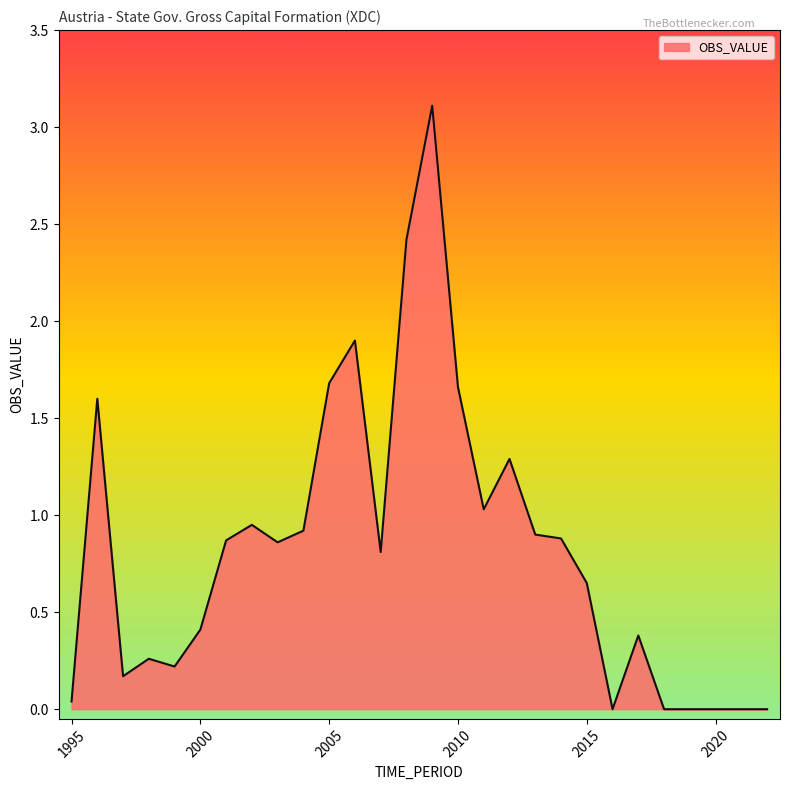

What is the greatest value displayed?

3.1